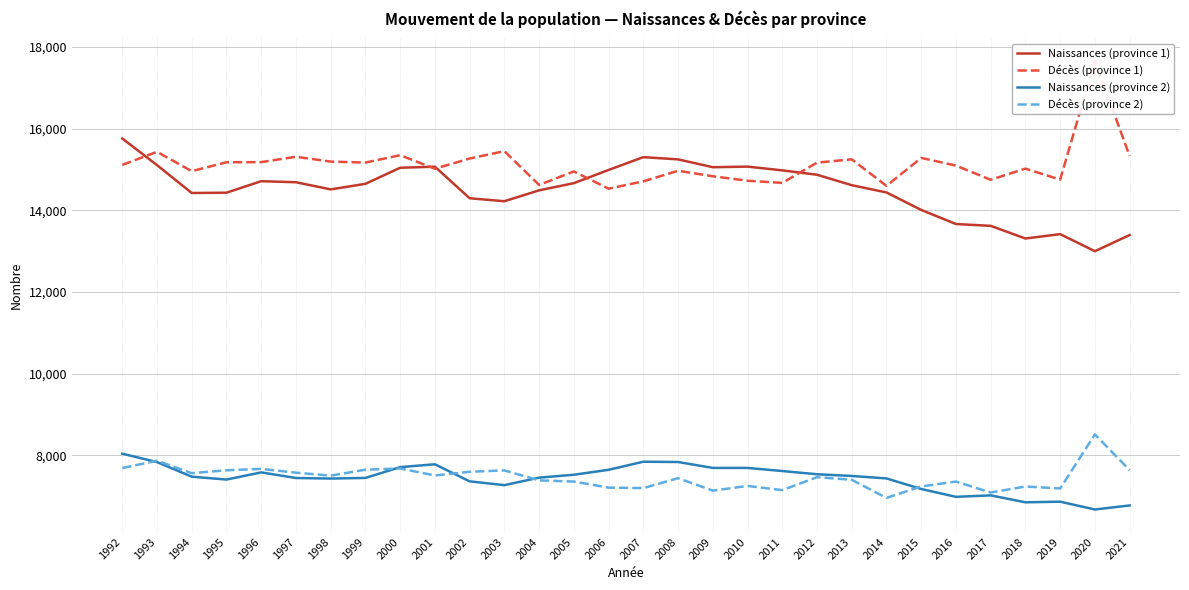

The value of Décès (province 1) at 1997 is 15311. True or false?

True